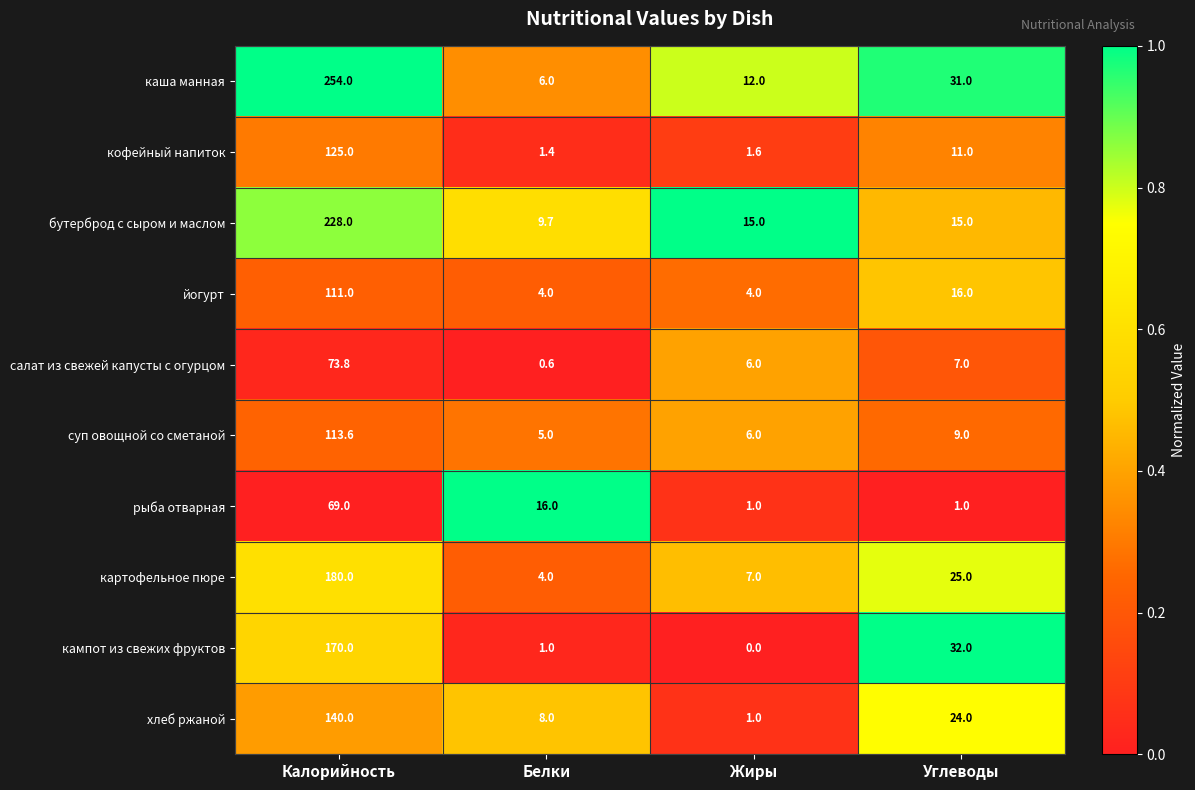

Between Калорийность and Белки, which series saw the biggest shift?

каша манная